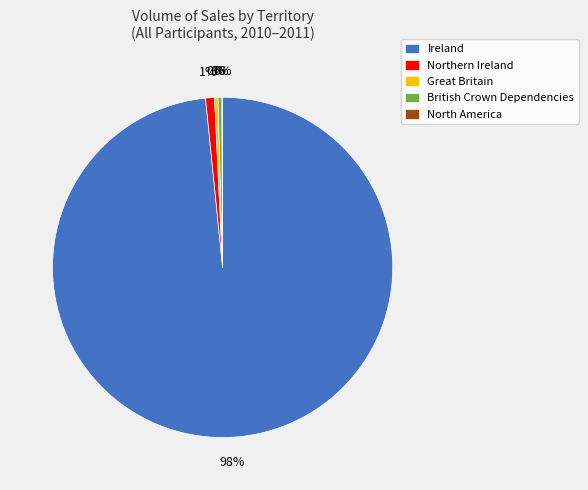

To the nearest percent, what is the average slice percentage?

20%